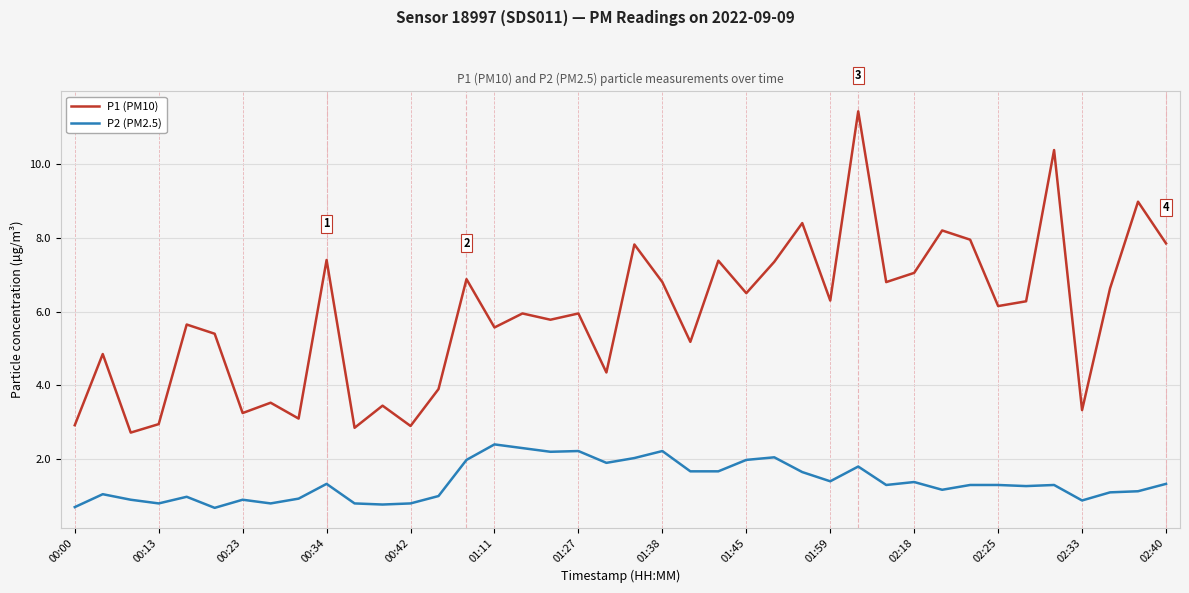

Which series has the largest total across all categories?

P1 (PM10)